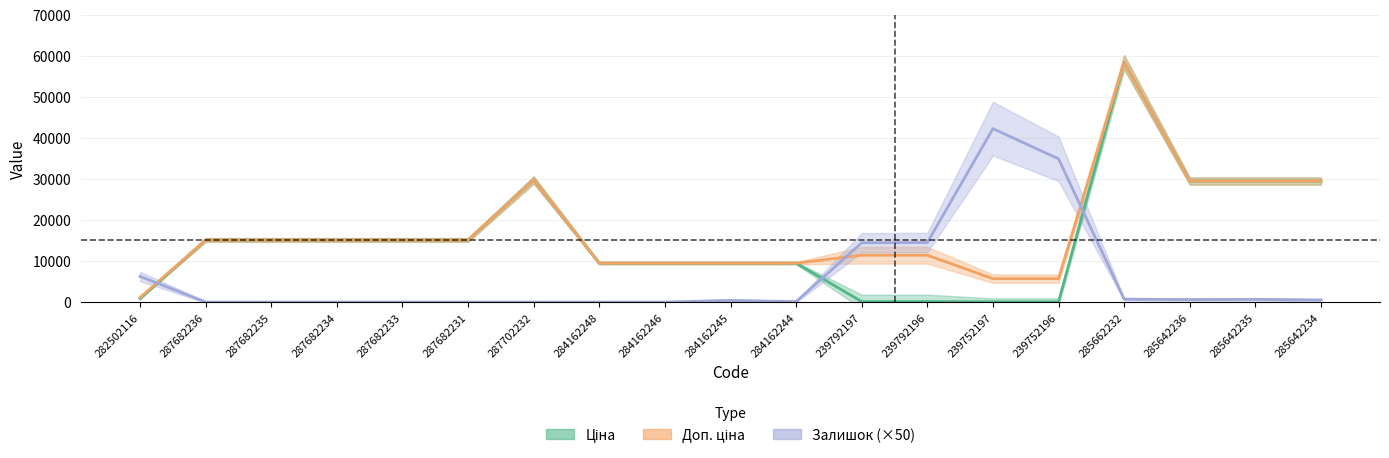

Which label corresponds to the largest value in the chart?

285662232